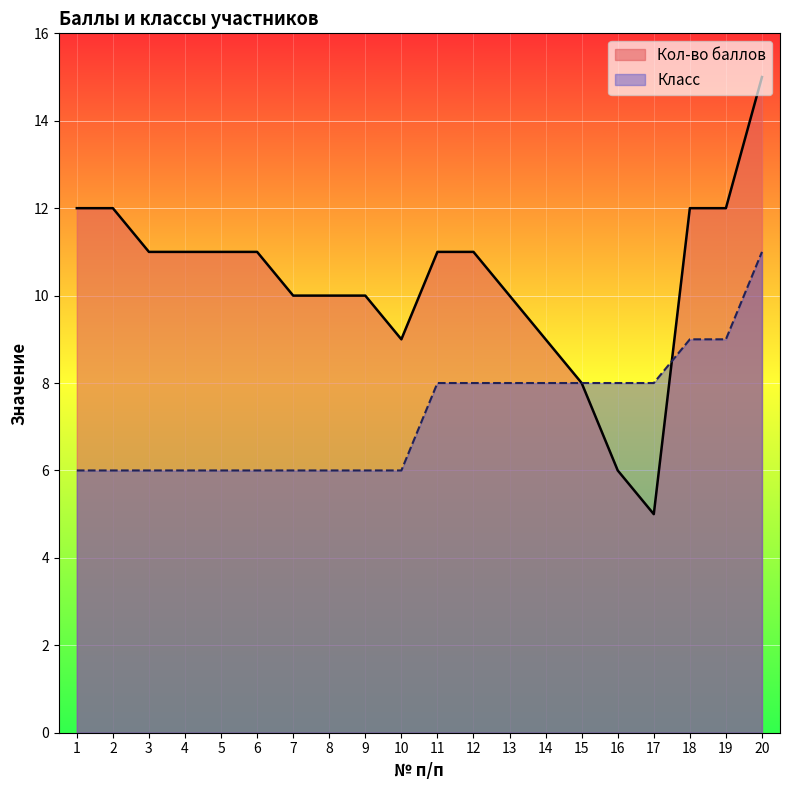

What is the sum of the Класс values at 4 and 9?

12